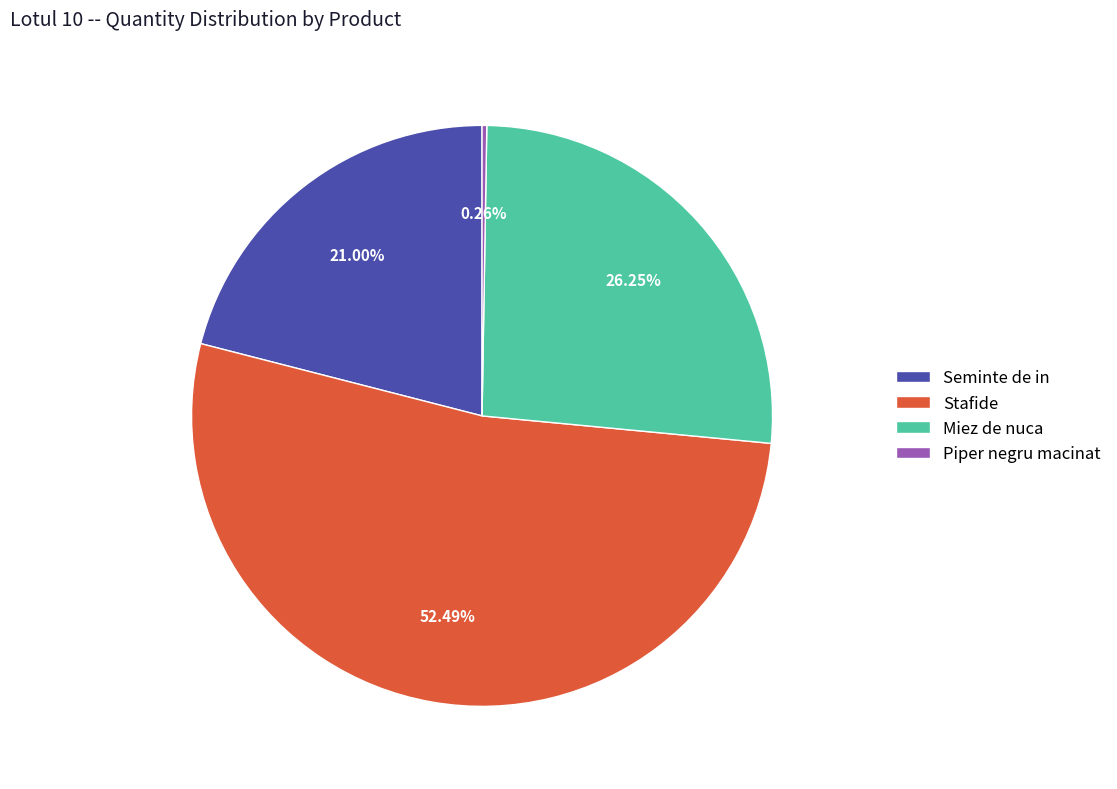

Which has a higher value, Seminte de in or Miez de nuca?

Miez de nuca